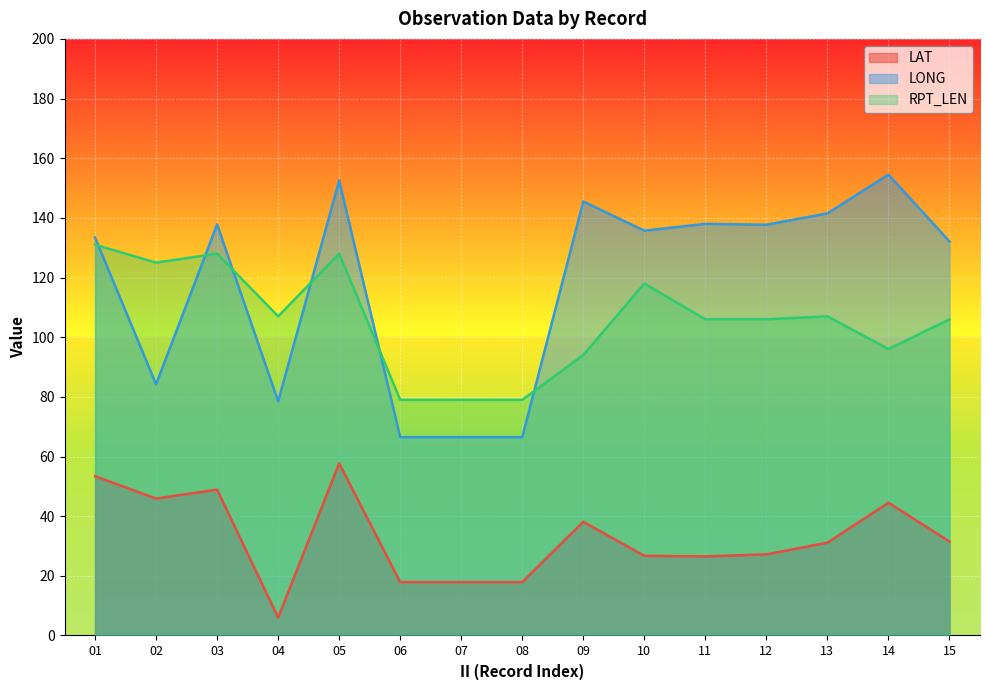

How many interior local valleys does the LAT series have?

3